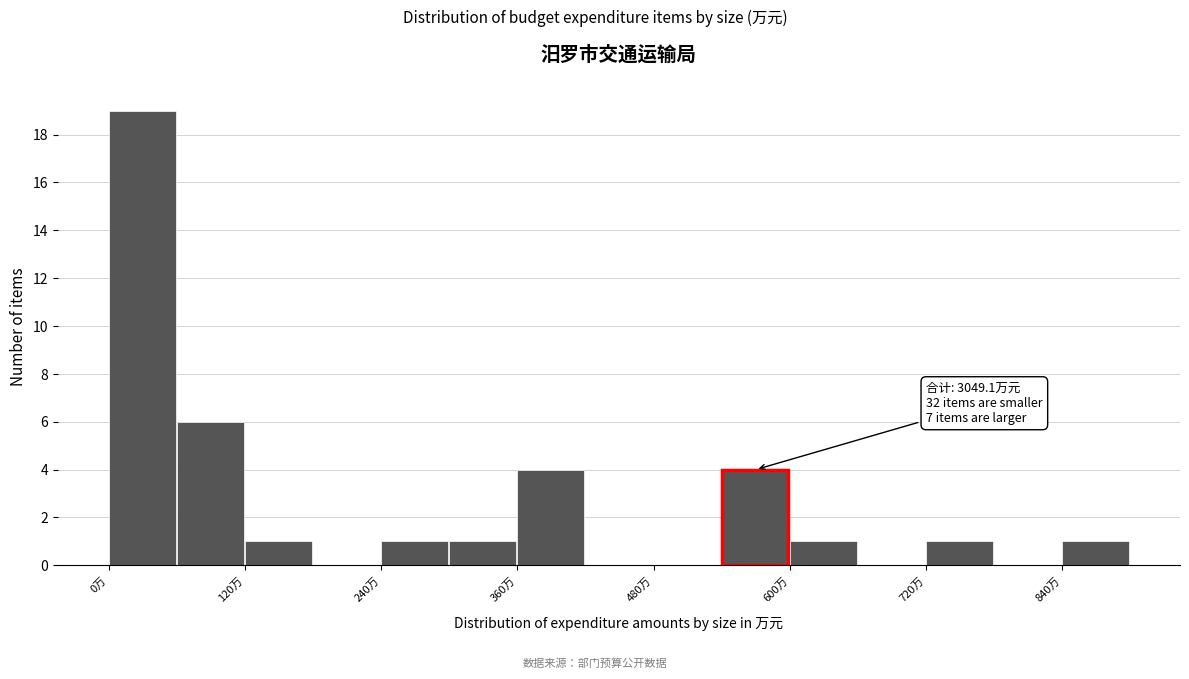

Read against the x-axis, roughly where is the centre of the tallest bar?

20